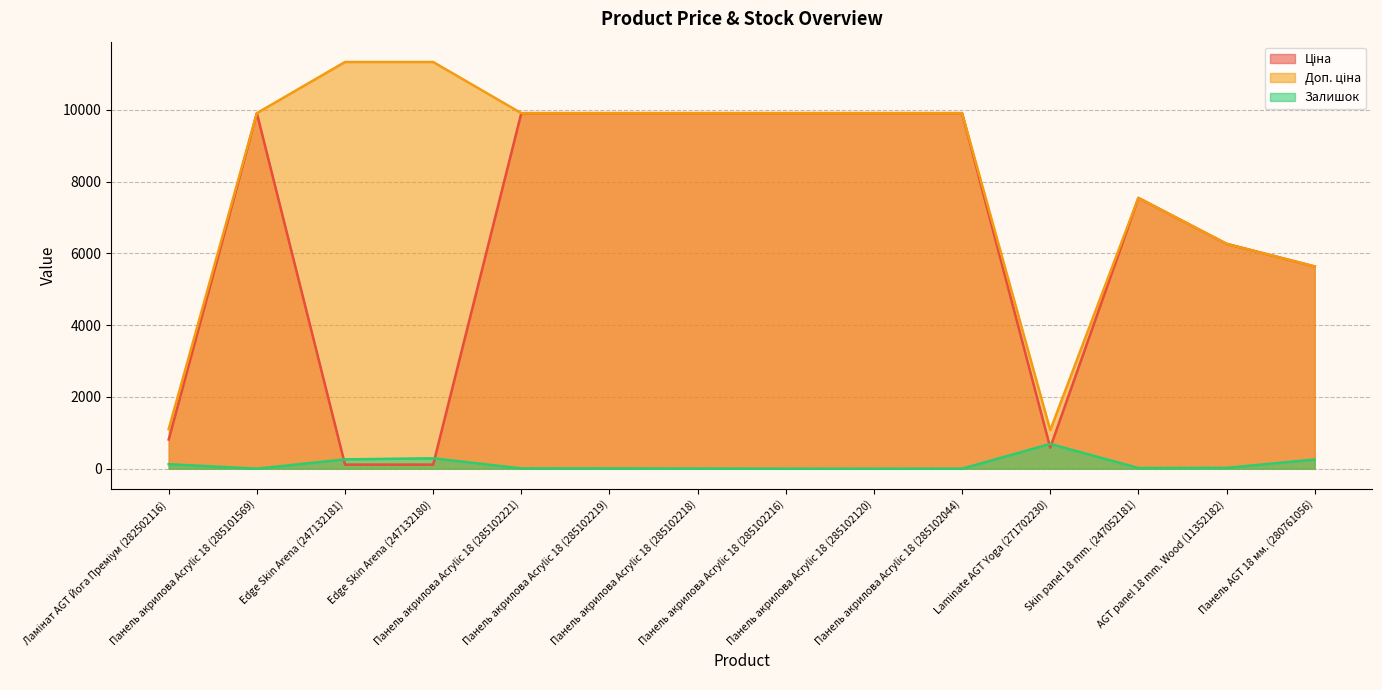

What is the sum of the Доп. ціна values at Laminate AGT Yoga (271702230) and Панель акрилова Acrylic 18 (285102120)?

10982.9